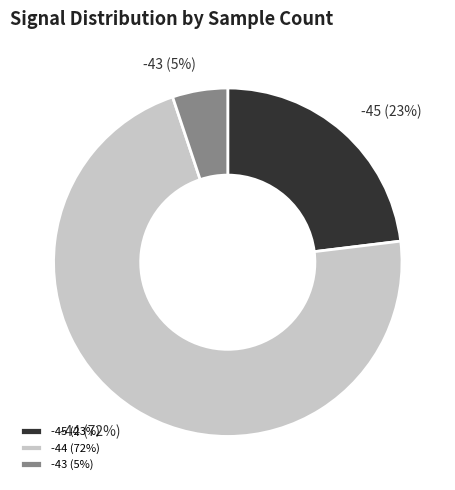

What percentage is the -45 (23%) slice, to the nearest percent?

23%